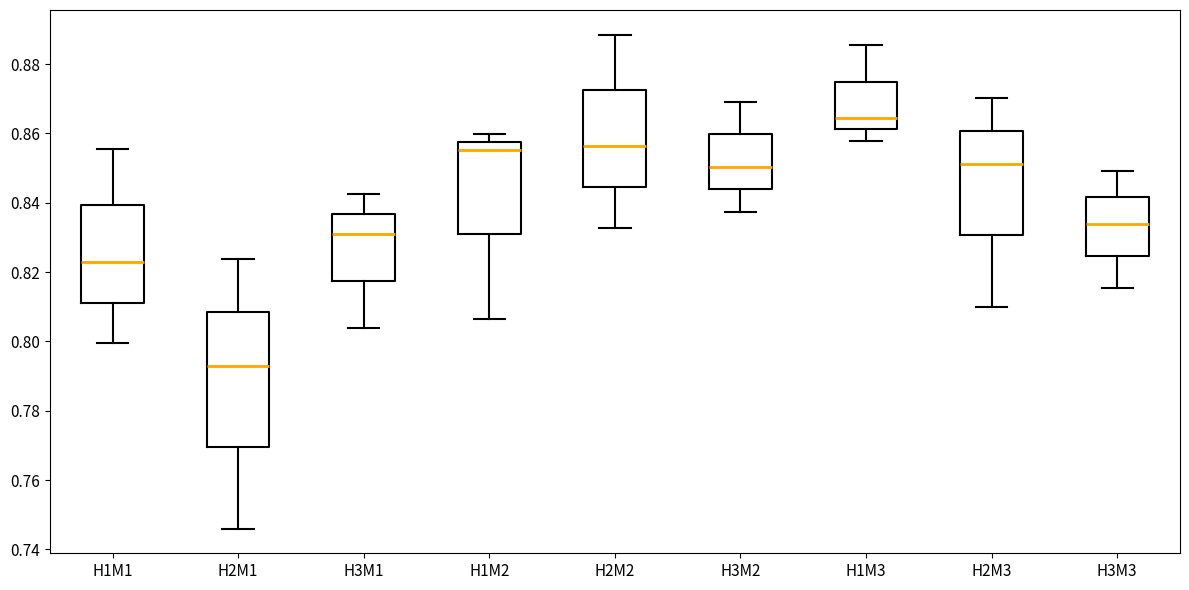

Which box's median line is the lowest?

H2M1